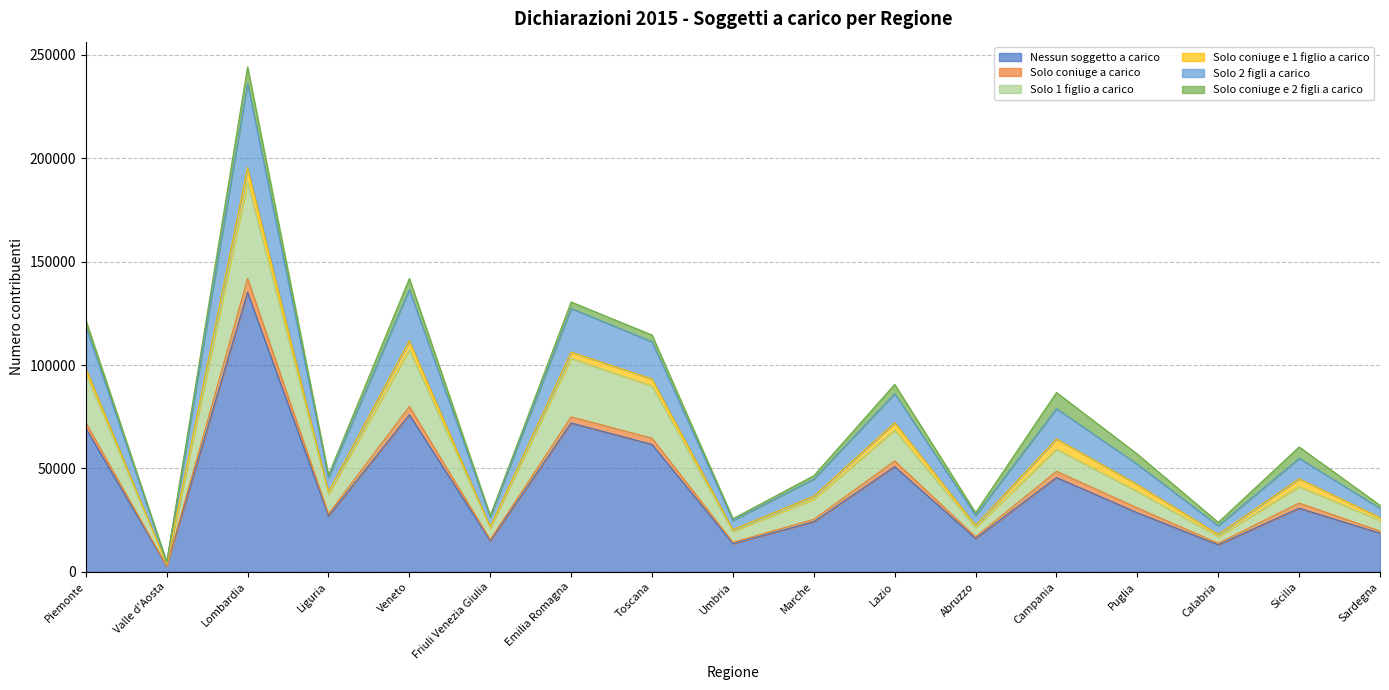

At which category is the sum across all series the highest?

Lombardia